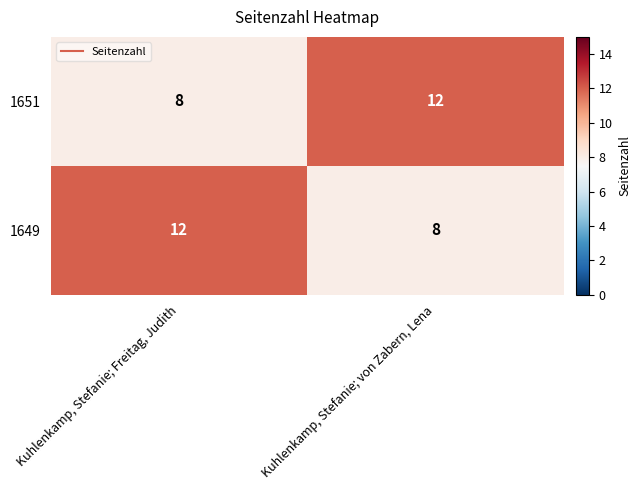

What is the sum of all 1651 values?

20